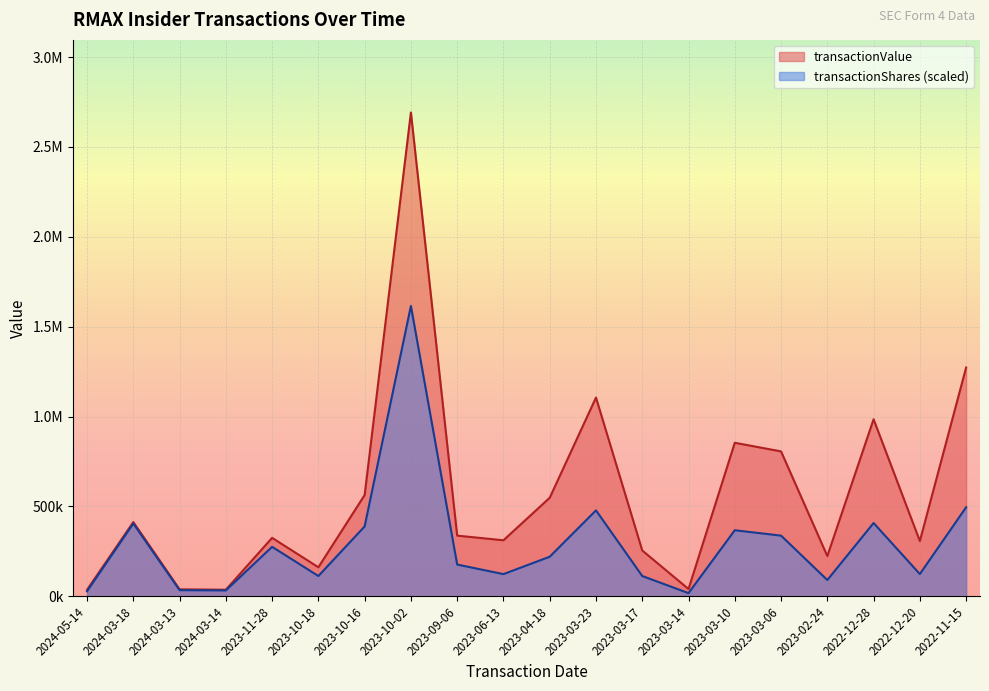

What is the sum of the transactionShares values at 2022-12-28 and 2024-03-14?

439598.4